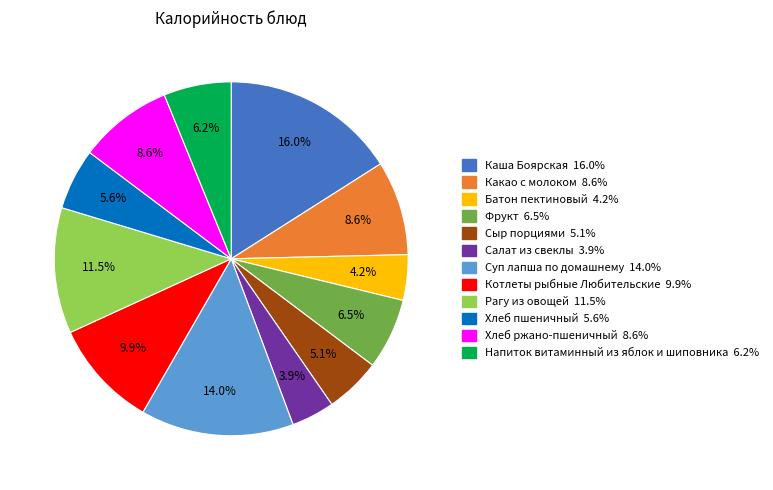

What is the ratio of the value at Суп лапша по домашнему to the value at Фрукт?

2.2